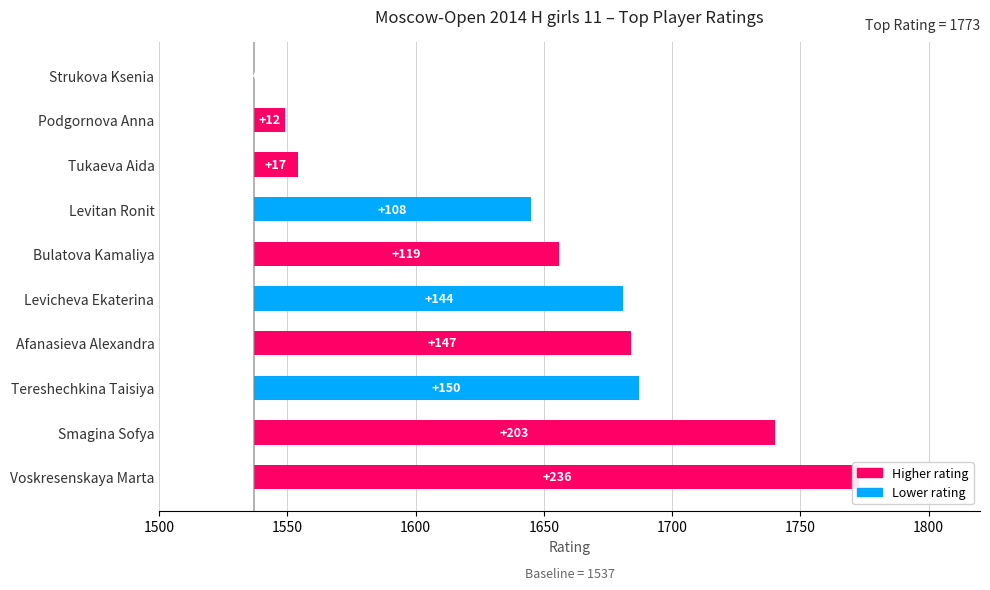

What is the maximum value shown in the chart?

236